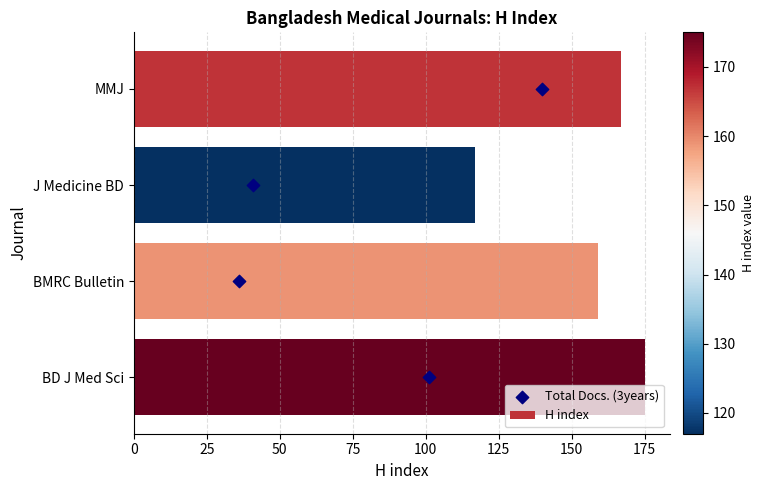

Which series has the largest total across all categories?

H index